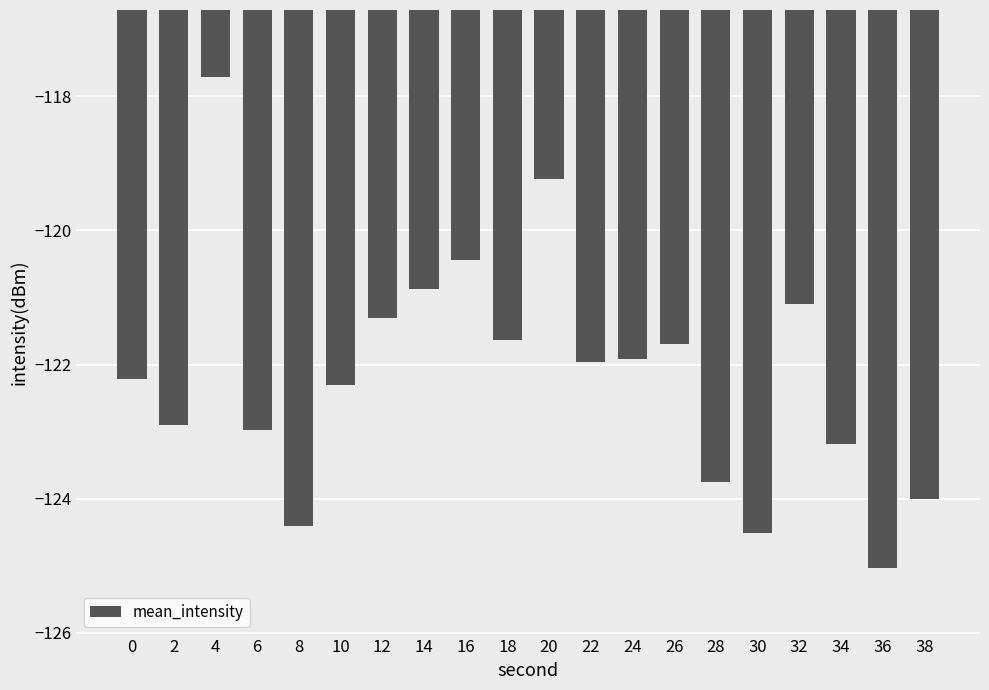

The value at 6 is -123.0. True or false?

True